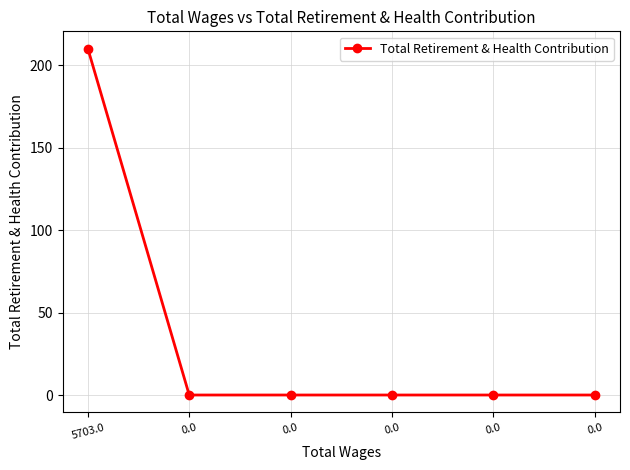

Does the chart have visible grid lines?

Yes